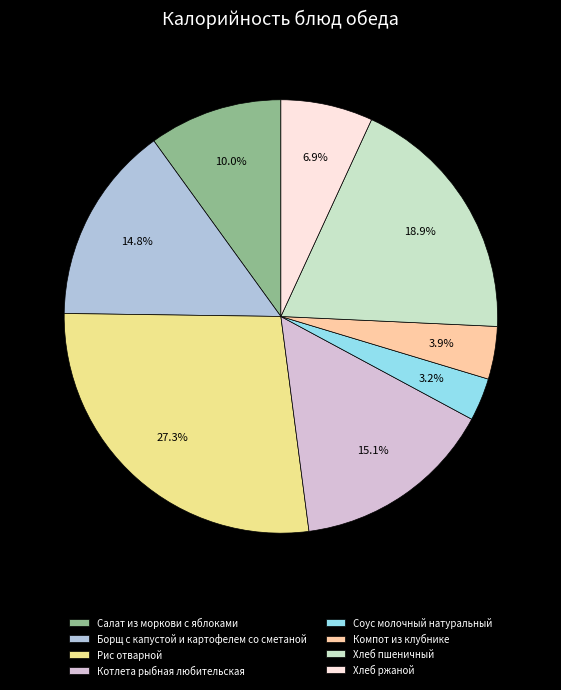

Combined, what portion of the pie is Компот из клубнике and Салат из моркови с яблоками?

13.9%